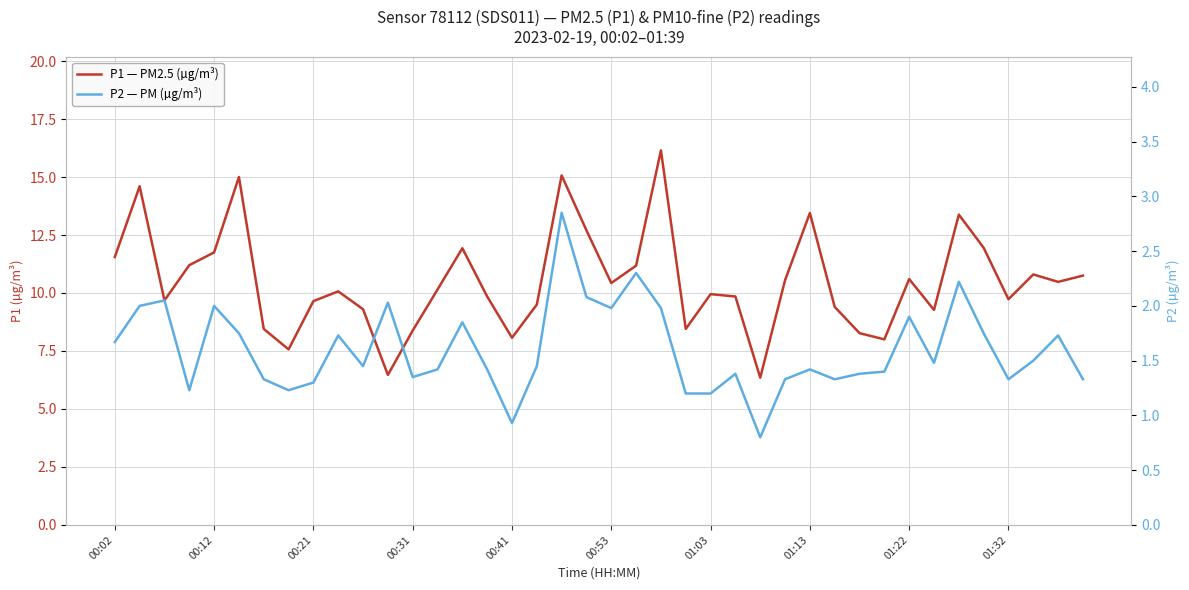

How many data points in P2 — PM (µg/m³) are less than 1?

2